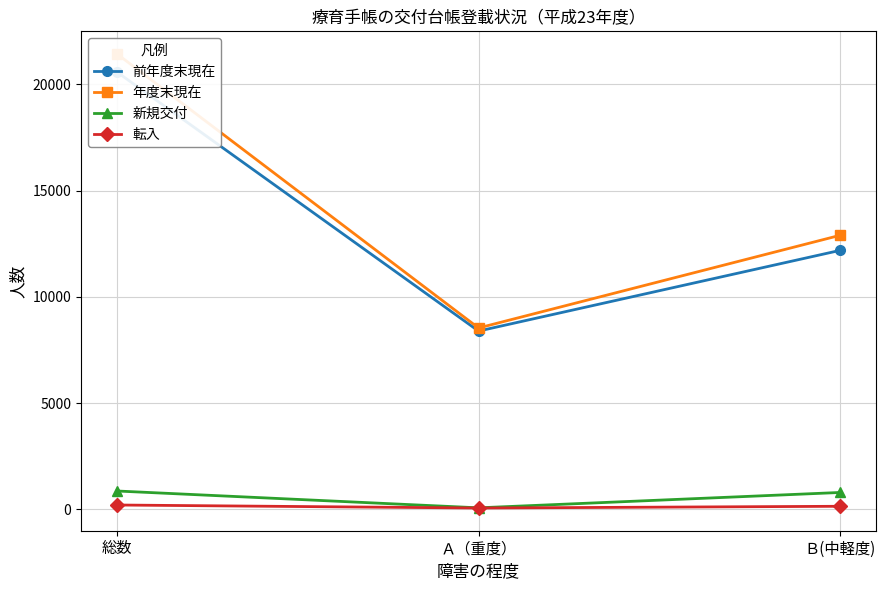

Reading right to left, list all the values displayed in this chart.

前年度末現在: 12188	8391	20579
年度末現在: 12897	8536	21433
新規交付: 792	69	861
転入: 142	60	202